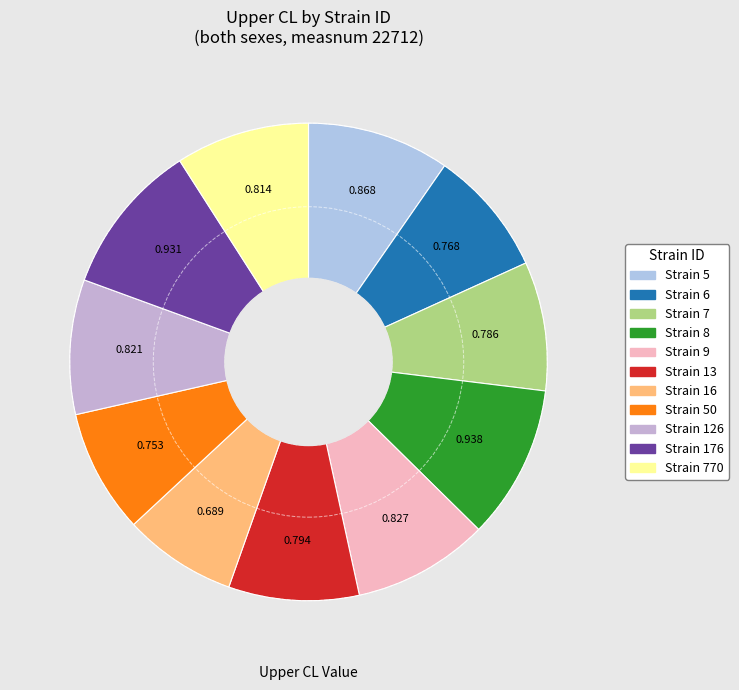

How many slices are in this pie chart?

11